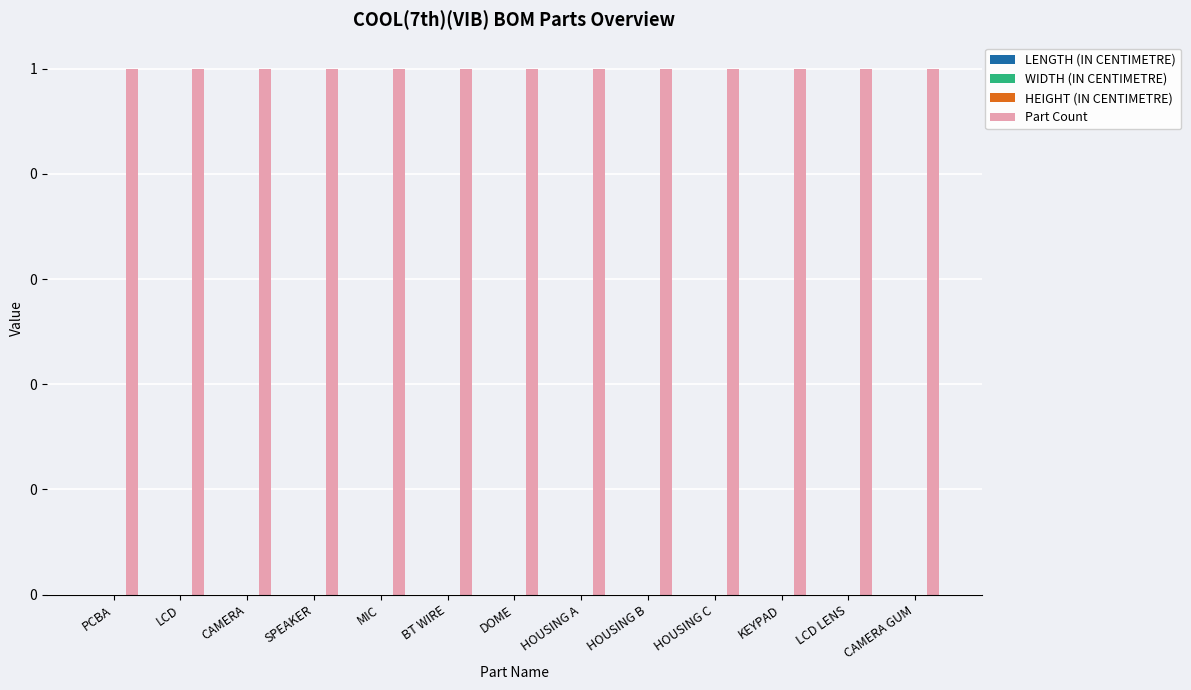

What is the label of the 5th bar from the left?

MIC